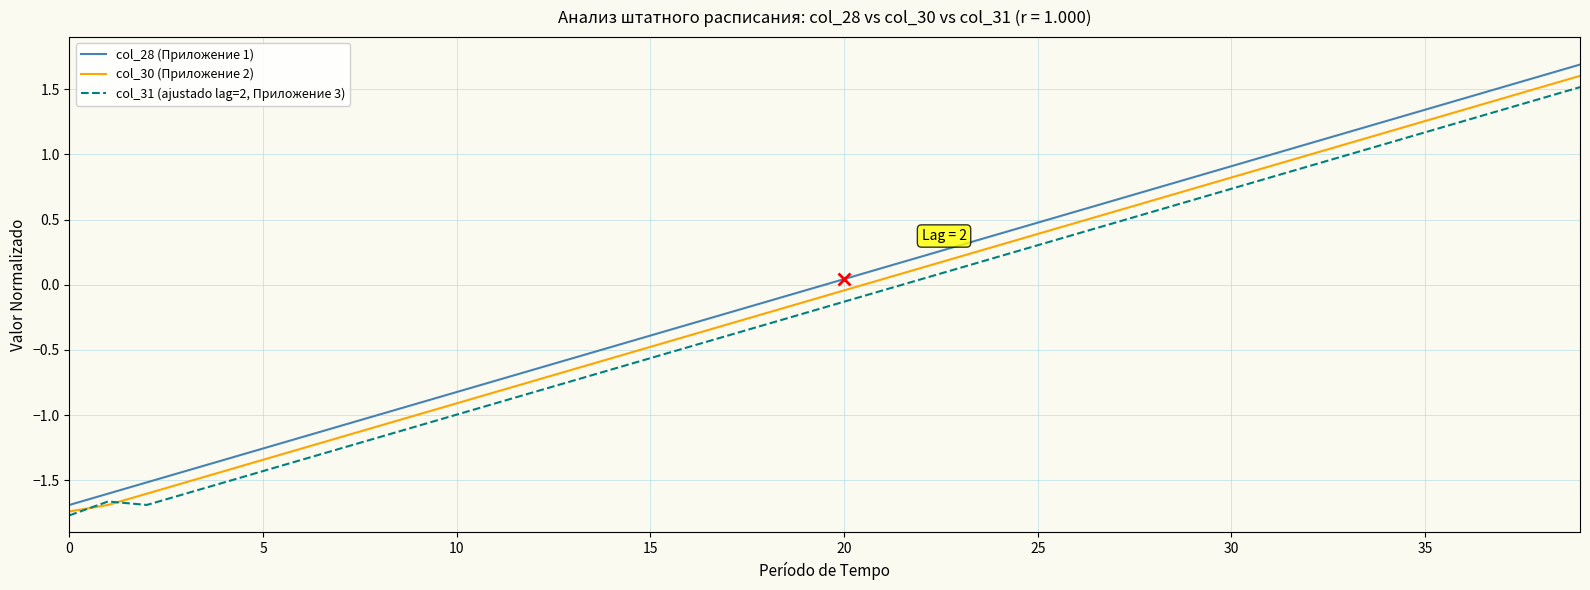

Is this an area chart (filled region under the line)?

No